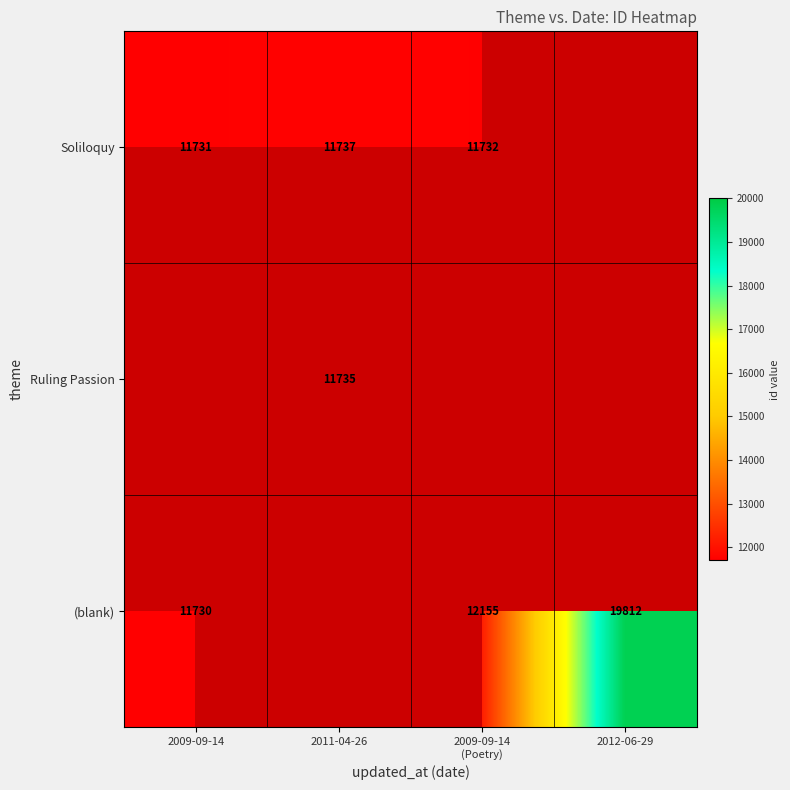

What is the minimum value shown in the chart?

11730.0